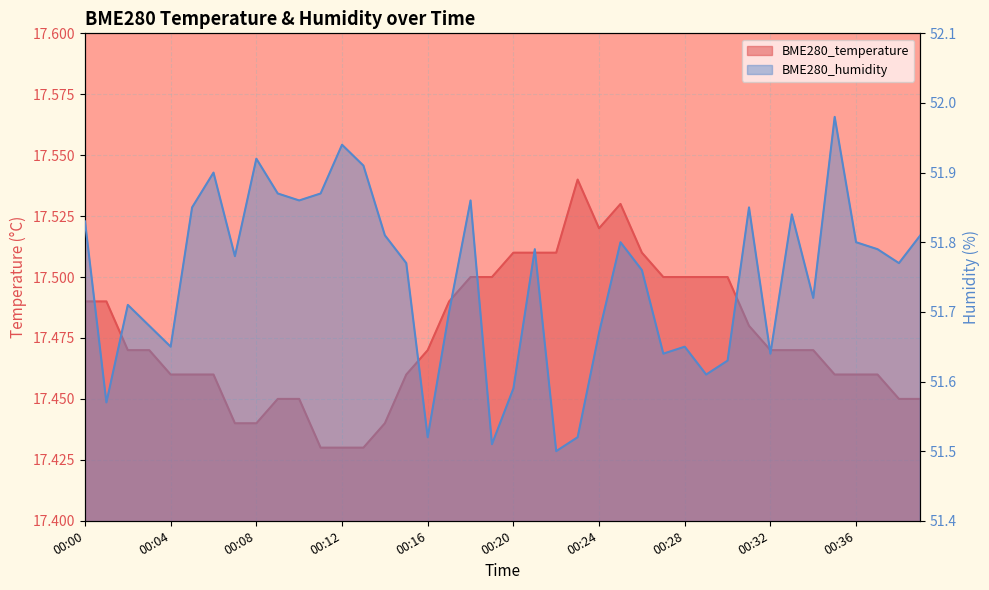

How many interior local valleys does the BME280_temperature series have?

1